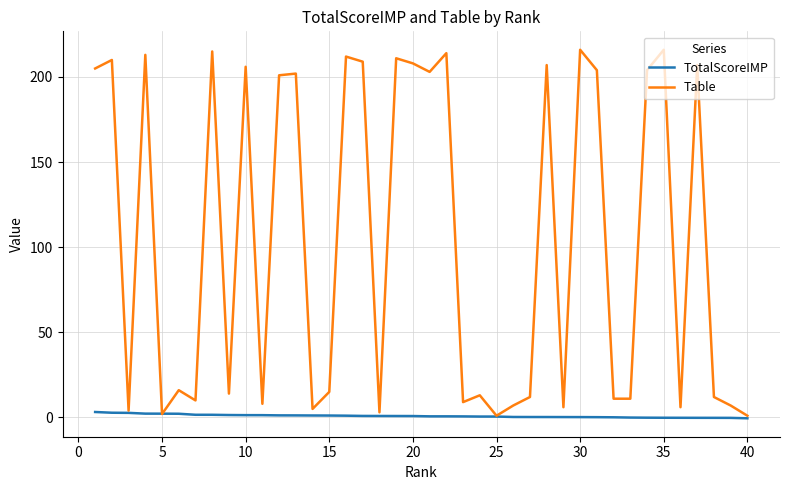

Which series has the largest total across all categories?

Table